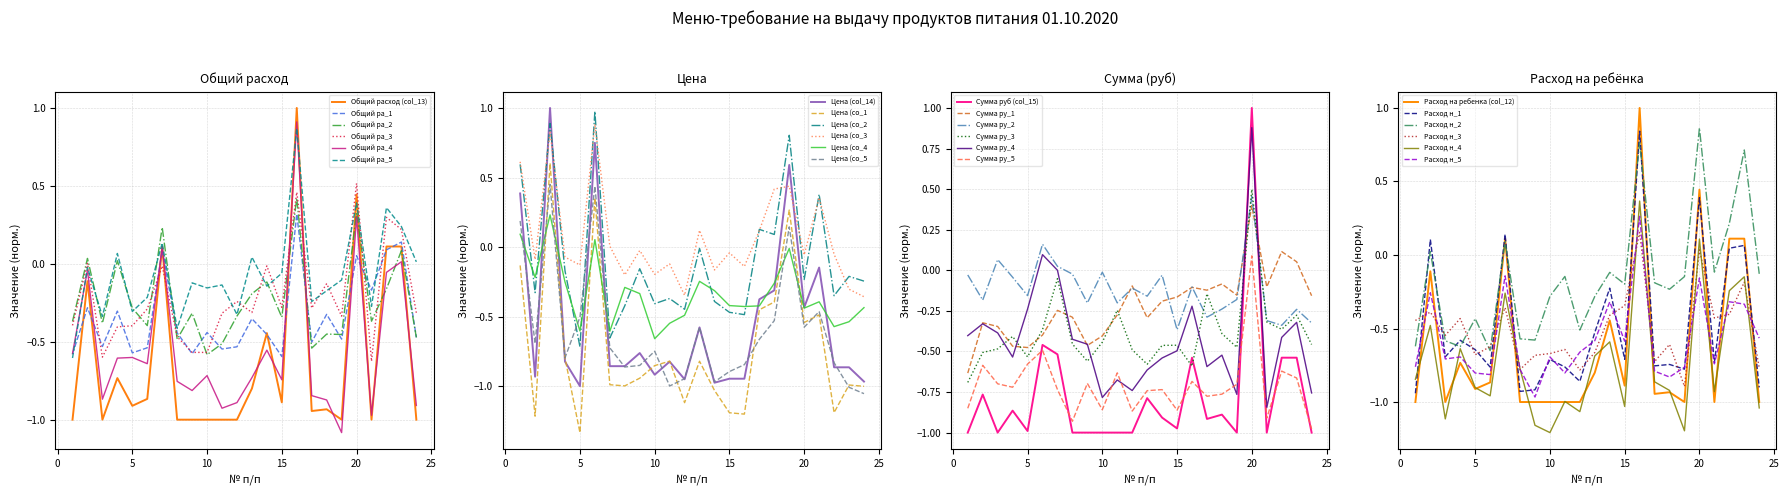

True or false: Расход на ребенка (col_12) and Сумма руб (col_15) intersect in this chart.

True